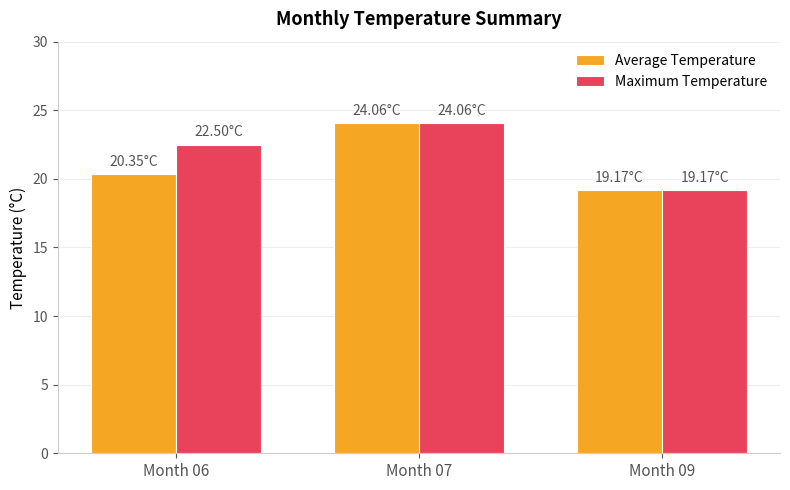

Rank the categories by Average Temperature value from highest to lowest.

Month 07, Month 06, Month 09